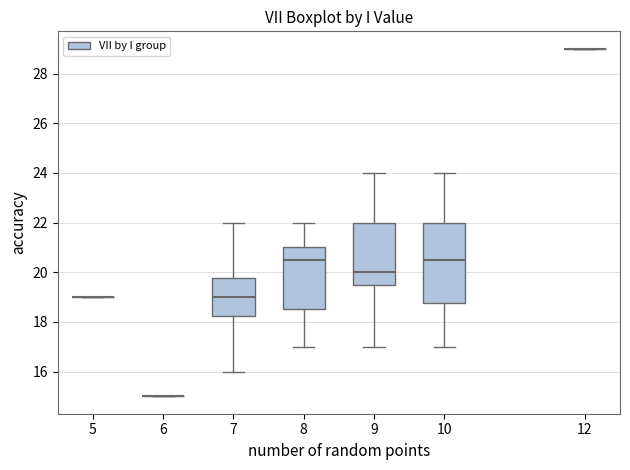

Reading left to right, transcribe this box plot: for each box, give where its median line is, the range the box spans, and where its two whiskers end, as read against the y-axis. The values are not printed on the chart, so give them approximately, as read against the axis.

5: box collapsed to a line at 19.0, whiskers 19.0 to 19.0
6: box collapsed to a line at 15.0, whiskers 15.0 to 15.0
7: median 19.0, box 18.2 to 19.8, whiskers 16.0 to 22.0
8: median 20.6, box 18.6 to 21.0, whiskers 17.0 to 22.0
9: median 20.0, box 19.6 to 22.0, whiskers 17.0 to 24.0
10: median 20.6, box 18.8 to 22.0, whiskers 17.0 to 24.0
12: box collapsed to a line at 29.0, whiskers 29.0 to 29.0